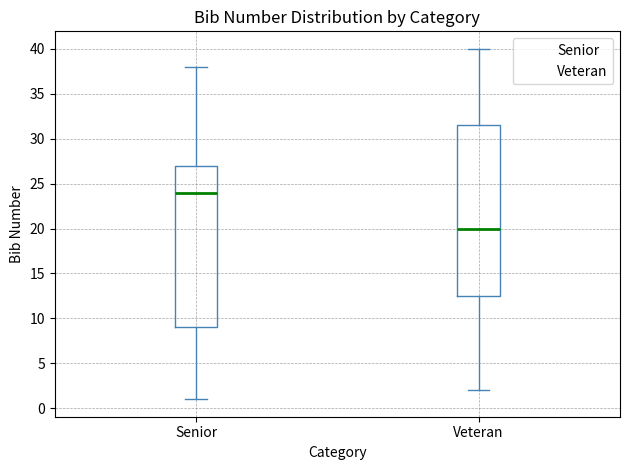

Which box has the lowest median line?

Veteran